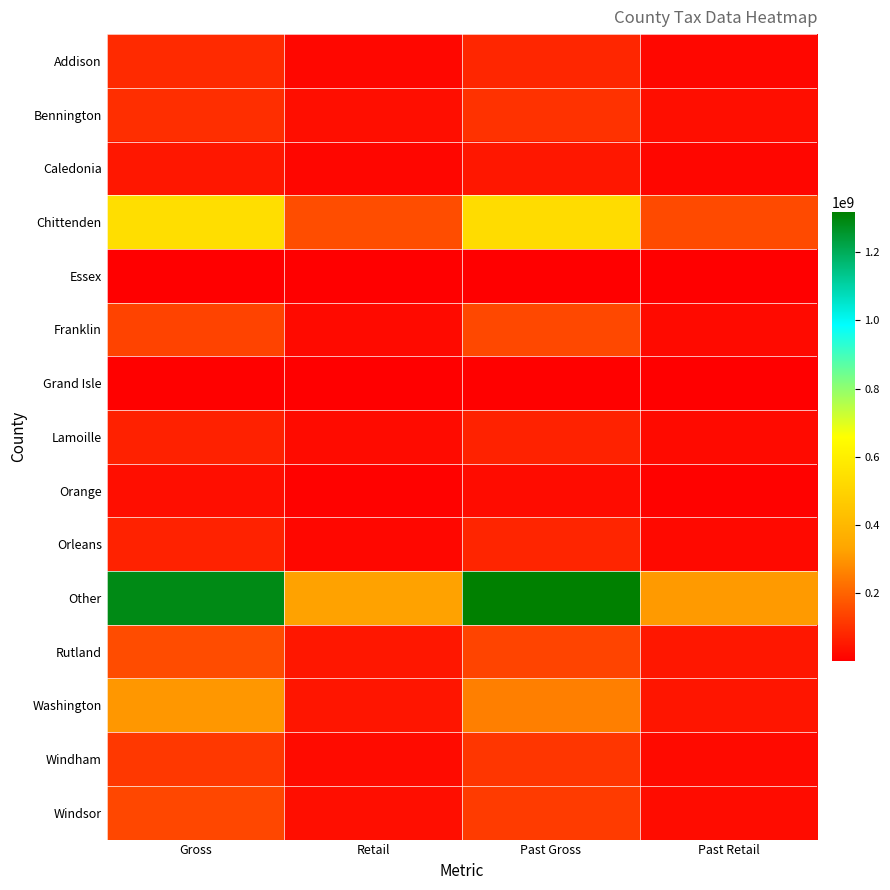

Reading left to right, list all the values displayed in this chart.

Addison: Gross=85751336.2	Retail=17174524.2	Past Gross=79331796.2	Past Retail=16602159.1
Bennington: Gross=94372993.3	Retail=29503826.4	Past Gross=102204347.2	Past Retail=30870527.8
Caledonia: Gross=48400960.1	Retail=15291385.2	Past Gross=46991014.9	Past Retail=14421751.6
Chittenden: Gross=540582706.9	Retail=157243221.7	Past Gross=535018880.9	Past Retail=151466612.9
Essex: Gross=1562827.3	Retail=566417.8	Past Gross=1633271.7	Past Retail=573091.0
Franklin: Gross=135670033.2	Retail=23340373.1	Past Gross=145515267.8	Past Retail=22535187.4
Grand Isle: Gross=3835808.0	Retail=1188721.3	Past Gross=3775412.3	Past Retail=1046879.9
Lamoille: Gross=68556199.5	Retail=23802184.4	Past Gross=72205823.6	Past Retail=21632596.9
Orange: Gross=30068878.1	Retail=6476350.4	Past Gross=27988780.0	Past Retail=6298286.5
Orleans: Gross=71361111.2	Retail=16507943.7	Past Gross=76720640.7	Past Retail=19048662.0
Other: Gross=1286014553.9	Retail=325079403.1	Past Gross=1316441909.0	Past Retail=311159874.4
Rutland: Gross=152412836.8	Retail=46927876.4	Past Gross=138062443.2	Past Retail=47936342.7
Washington: Gross=302660552.9	Retail=44925740.9	Past Gross=257211039.8	Past Retail=44321355.8
Windham: Gross=114527079.7	Retail=25088484.6	Past Gross=109489471.0	Past Retail=23025524.9
Windsor: Gross=142244221.0	Retail=30077327.4	Past Gross=120372352.0	Past Retail=26822844.9